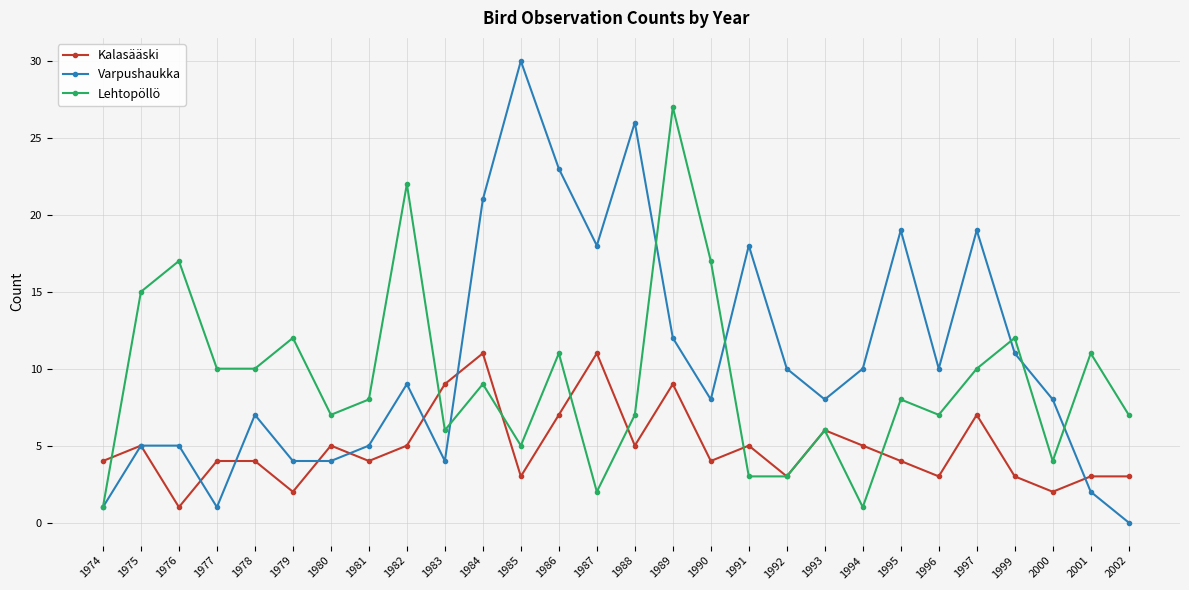

Is this an area chart (filled region under the line)?

No